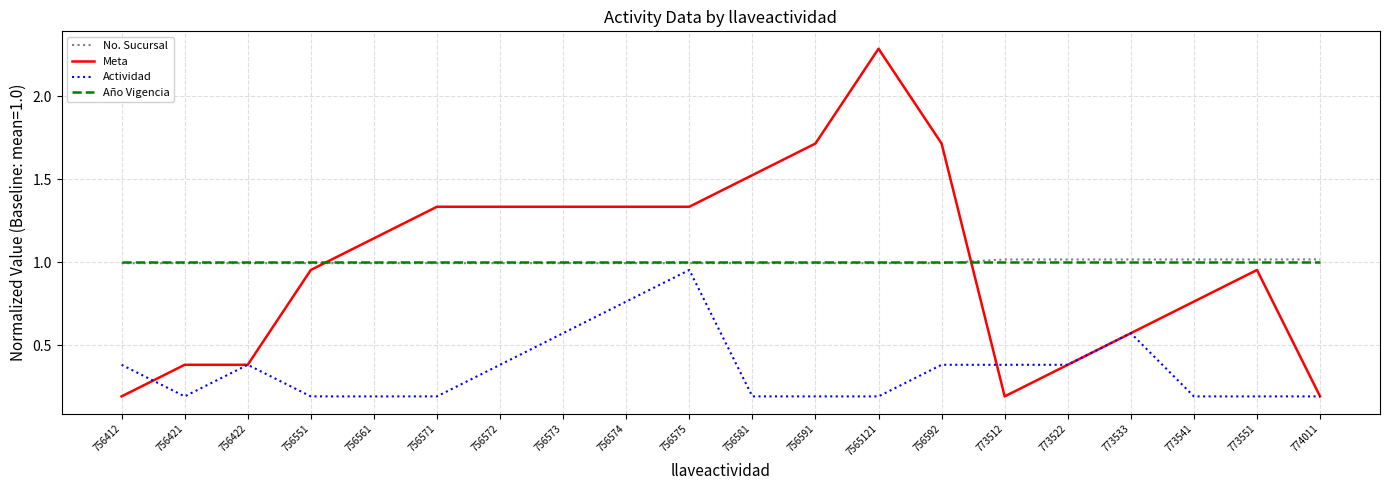

At which label does Meta reach its peak?

7565121